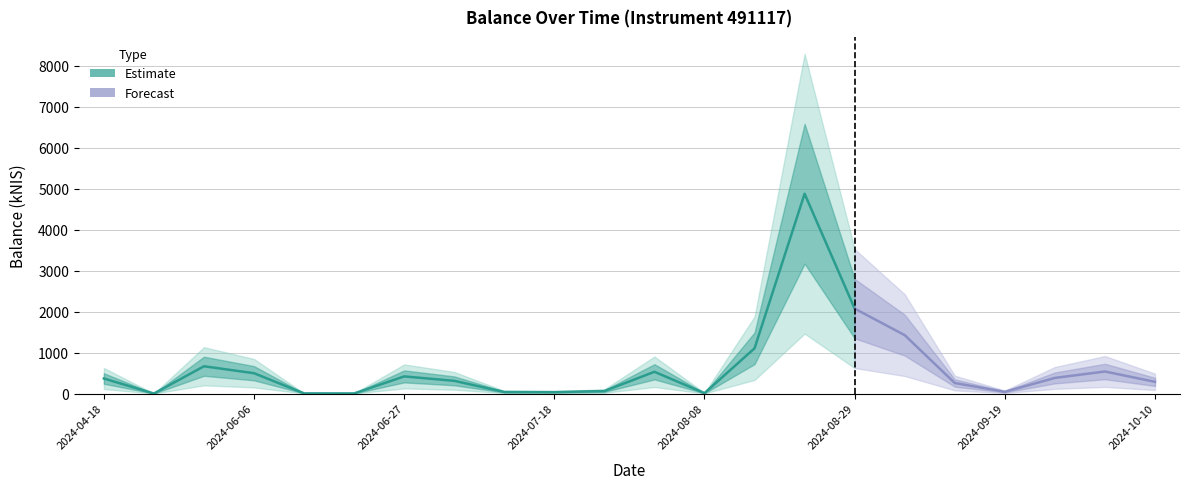

Where is the first local maximum?

2024-05-30